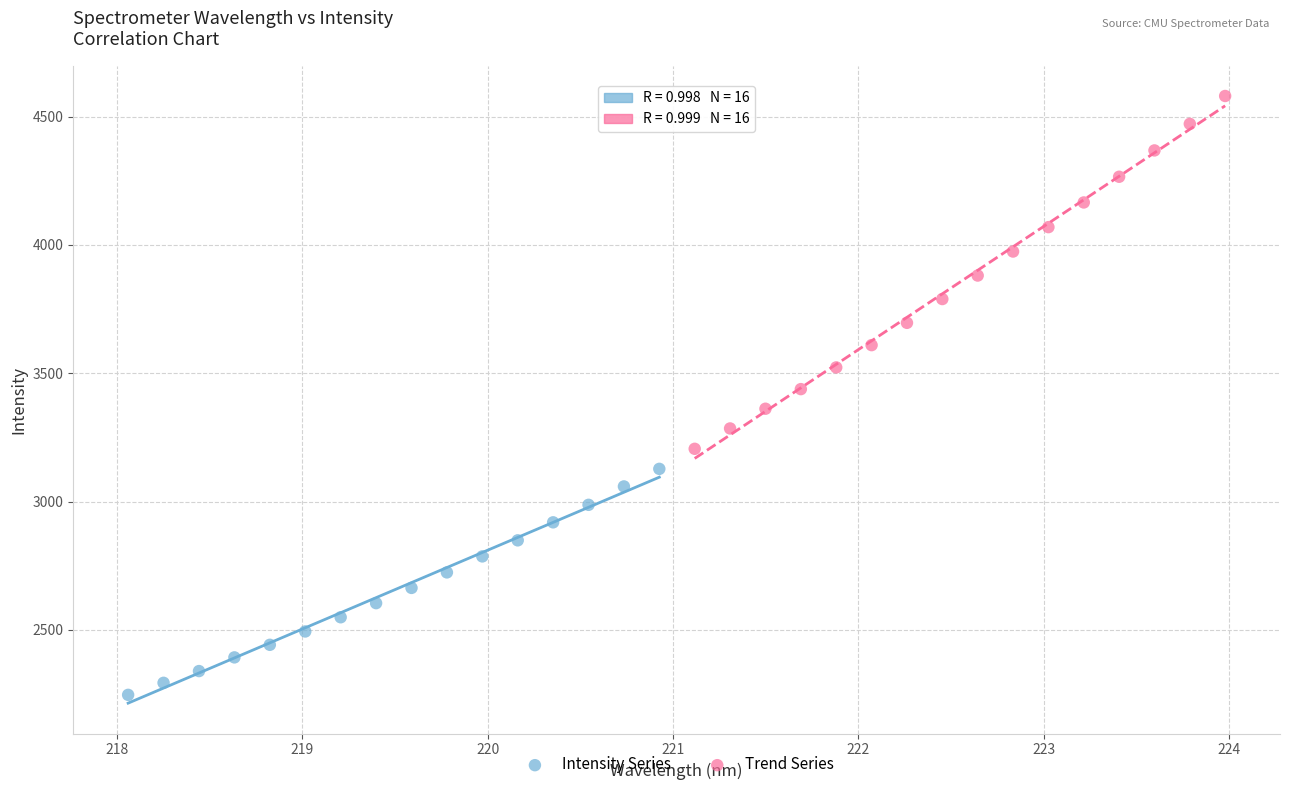

Which series contains the highest Y value?

Trend Series